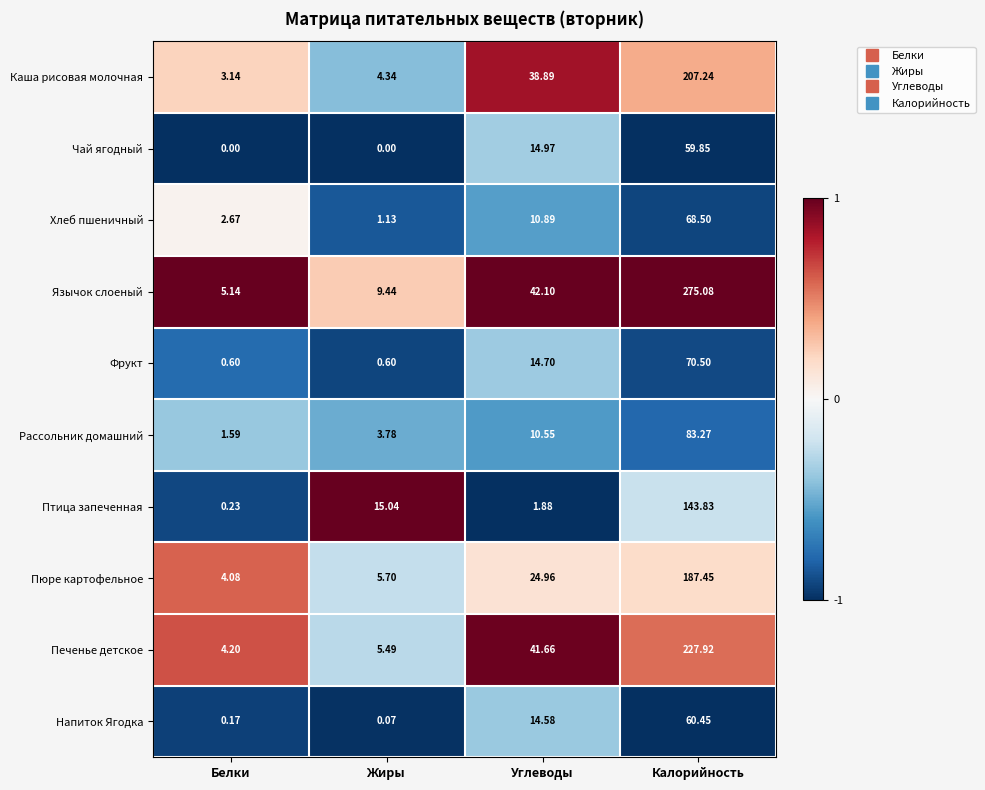

Which series changed the most between Углеводы and Калорийность?

Язычок слоеный